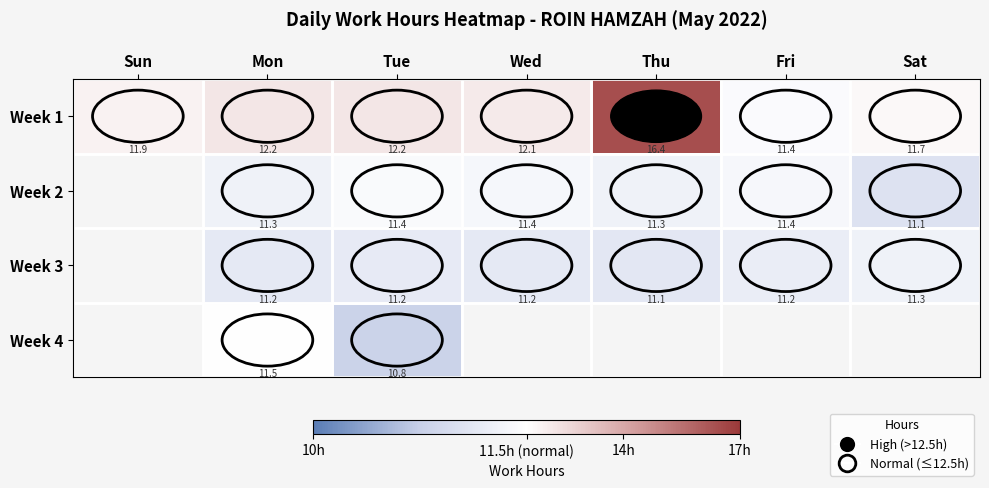

Which has a higher value, Wed or Tue?

Tue